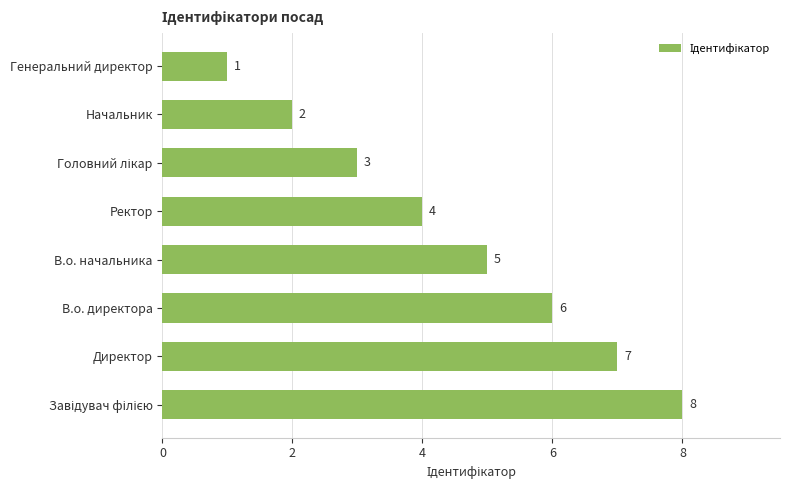

What is the difference between the second highest and second lowest values?

5